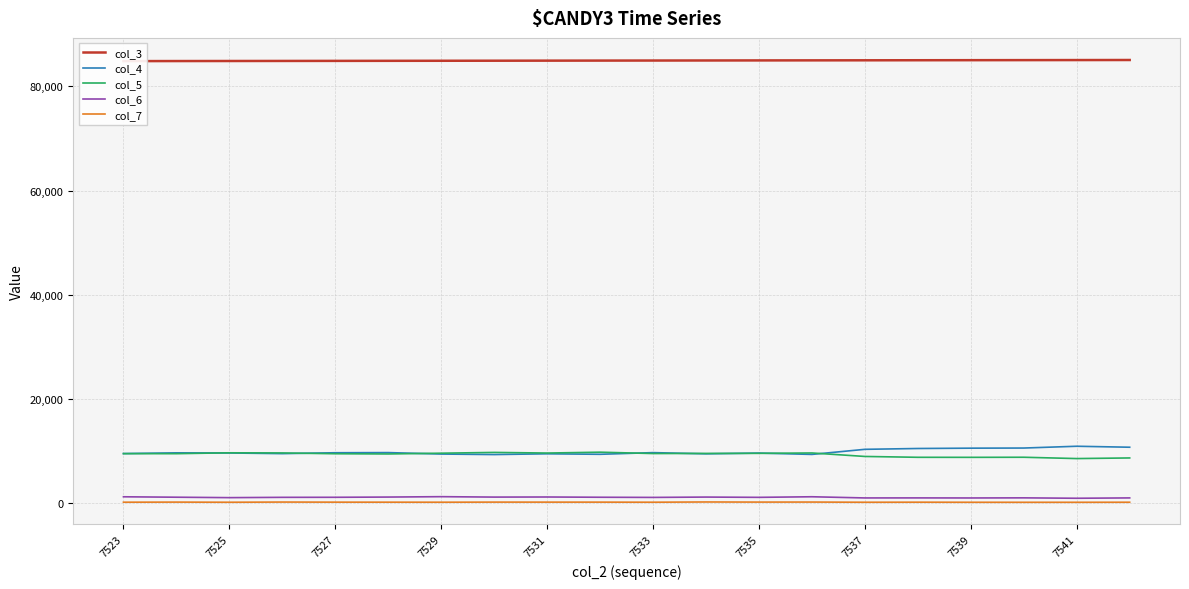

True or false: col_6 and col_3 intersect in this chart.

False